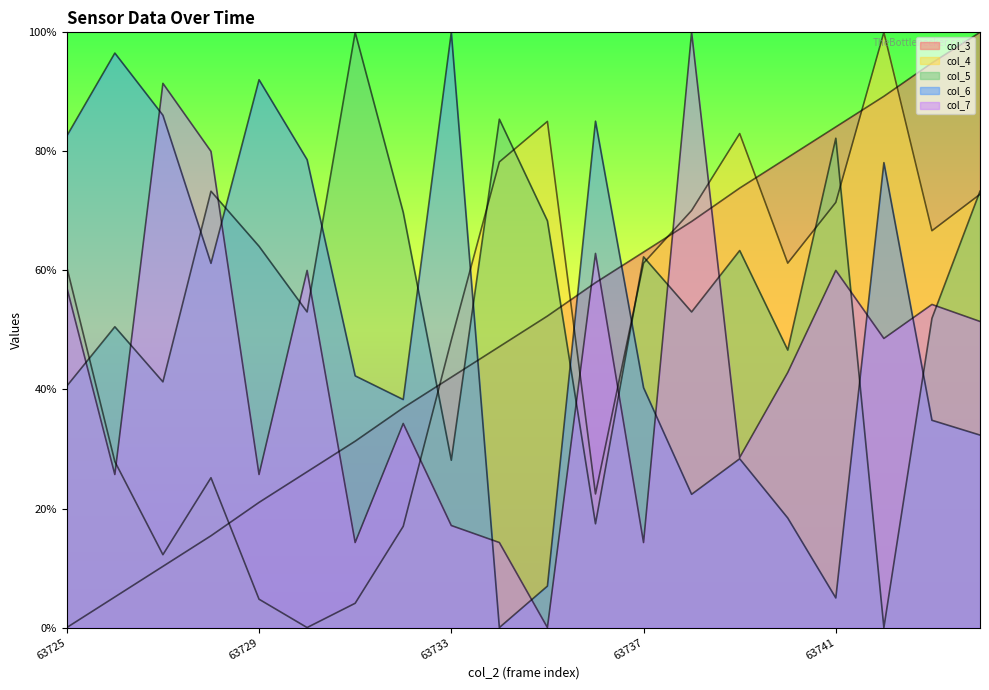

What is the greatest value displayed?

1.0